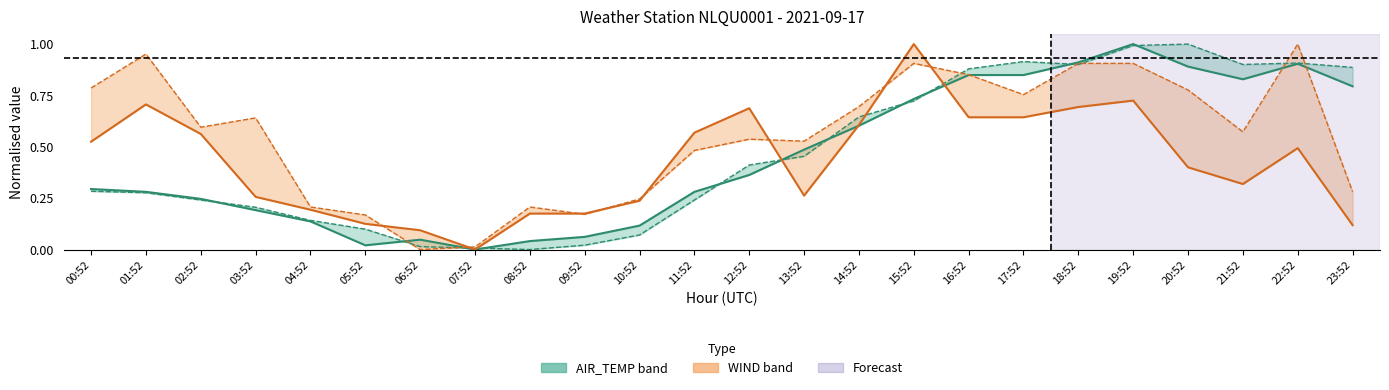

At which label does AIR_TEMP reach its minimum?

07:52